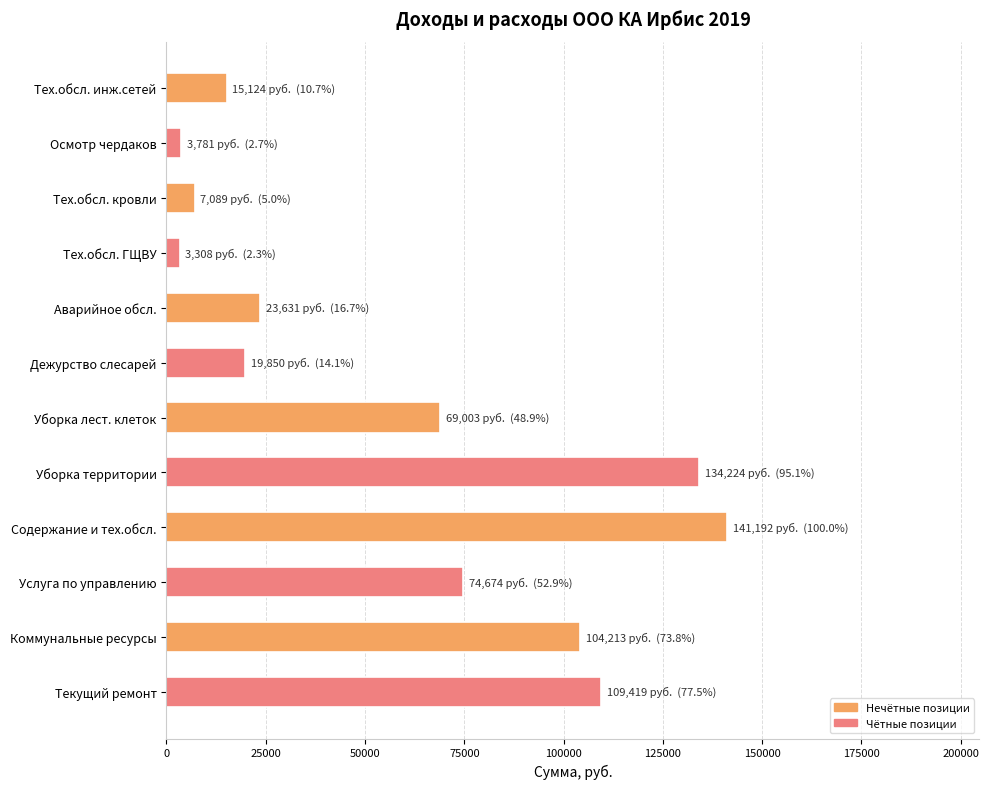

What is the difference between the maximum and second lowest values?

137411.0